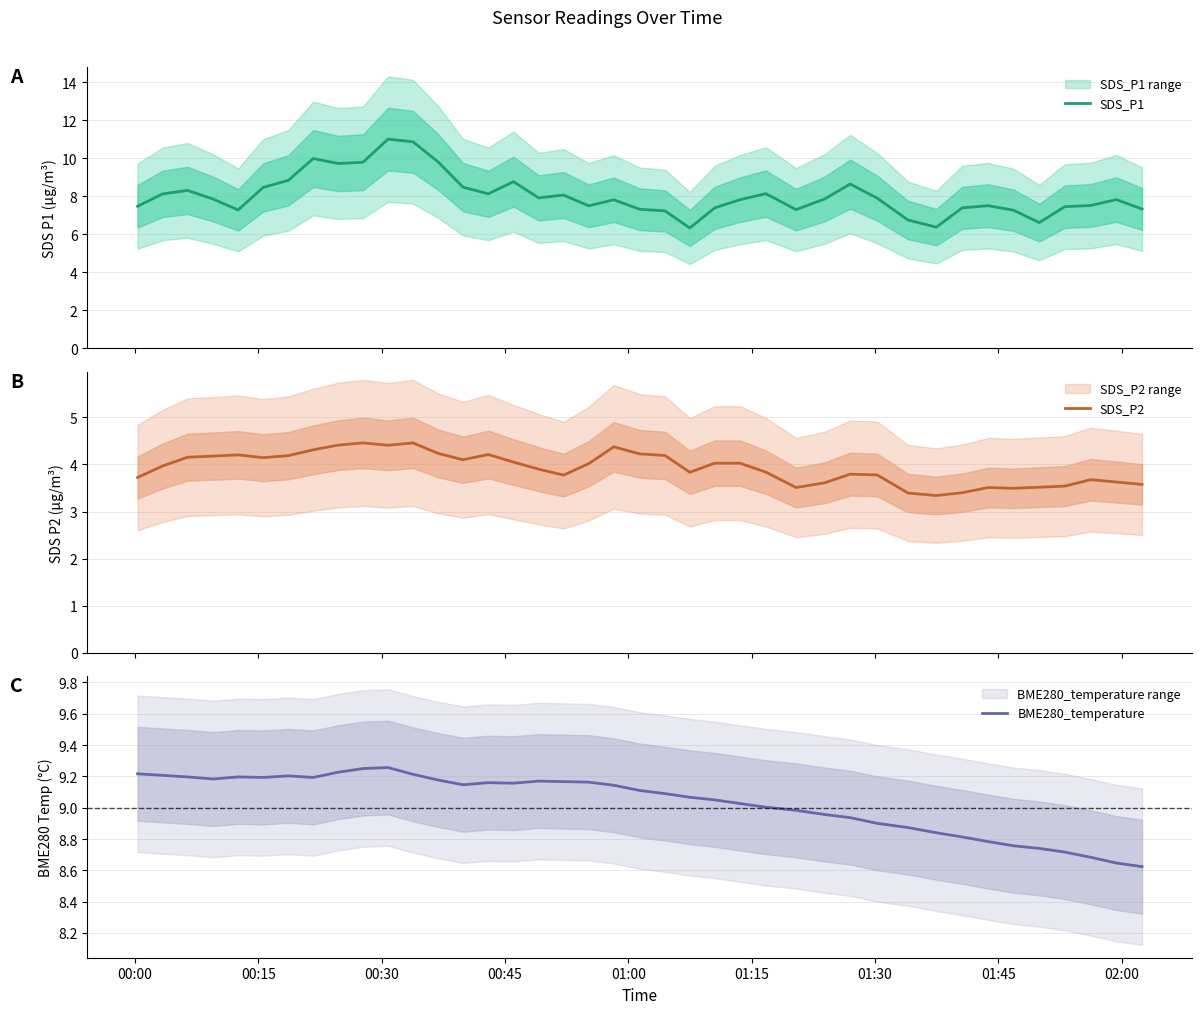

What is the minimum value for SDS_P1?

6.3